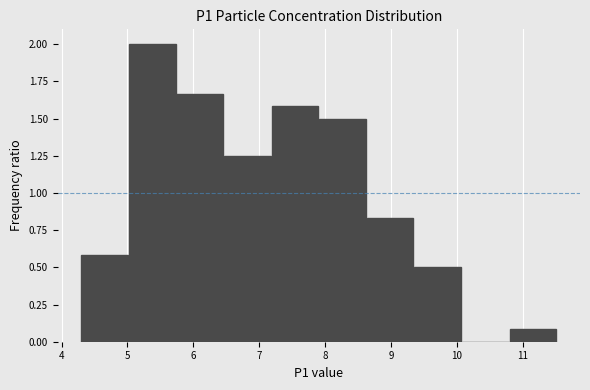

Reading left to right, list every bar in this chart as the range it spans on the x-axis followed by its height. Neither the bar edges nor the heights are printed on the chart, so give them approximately, as read against the axes.

4.3 to 5.0: 0.60
5.0 to 5.7: 2.00
5.7 to 6.5: 1.65
6.5 to 7.2: 1.25
7.2 to 7.9: 1.60
7.9 to 8.6: 1.50
8.6 to 9.4: 0.85
9.4 to 10.1: 0.50
10.1 to 10.8: 0
10.8 to 11.5: 0.10